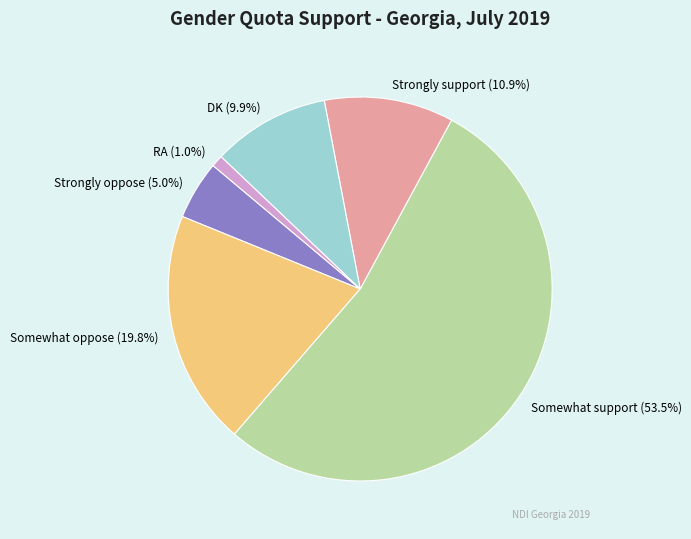

To the nearest percent, what percentage of the pie is Strongly support?

11%